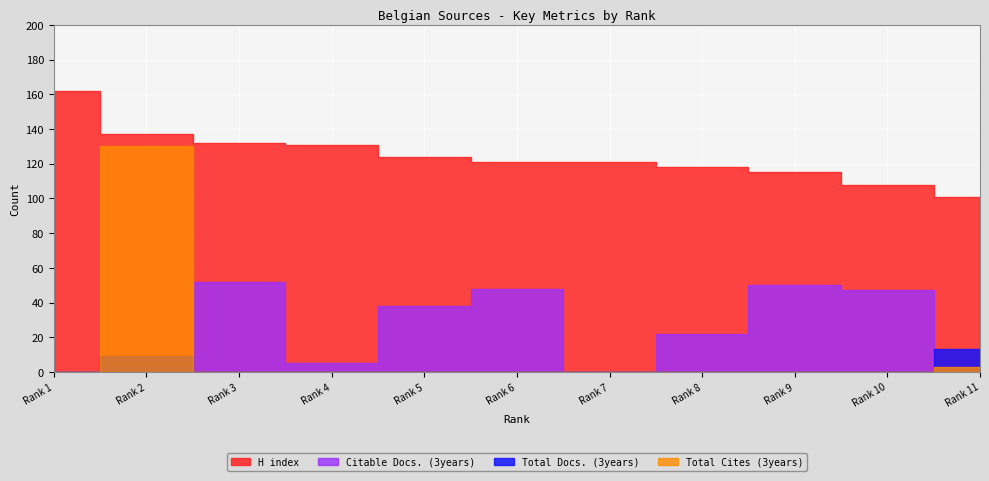

True or false: H index and Citable Docs. (3years) intersect in this chart.

False